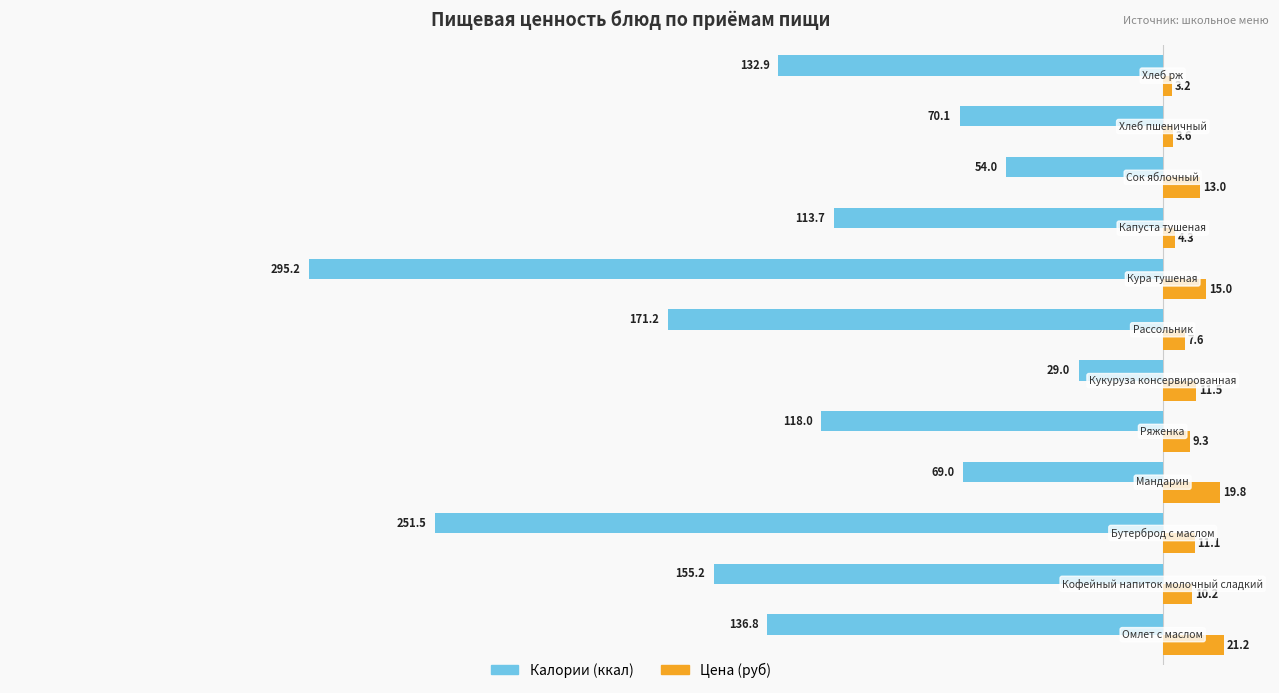

What is the greatest value displayed?

21.2